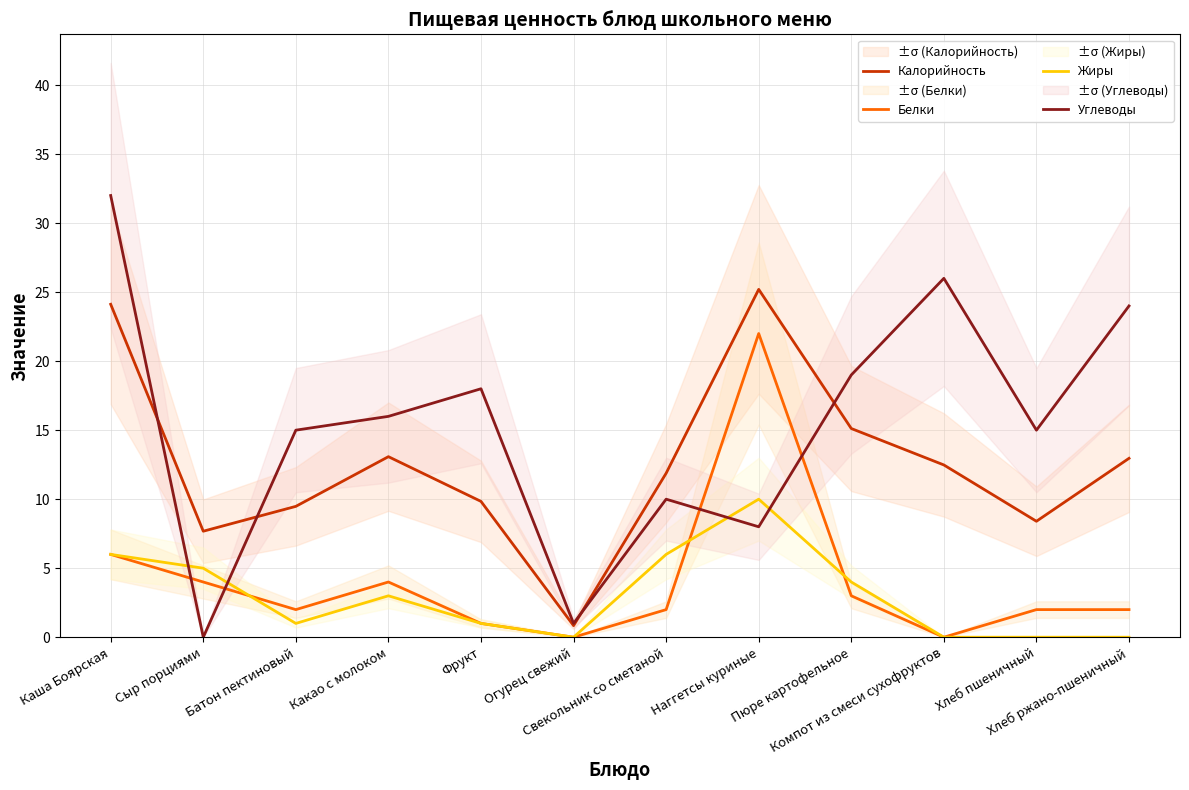

What is the average value of the Углеводы series?

15.3